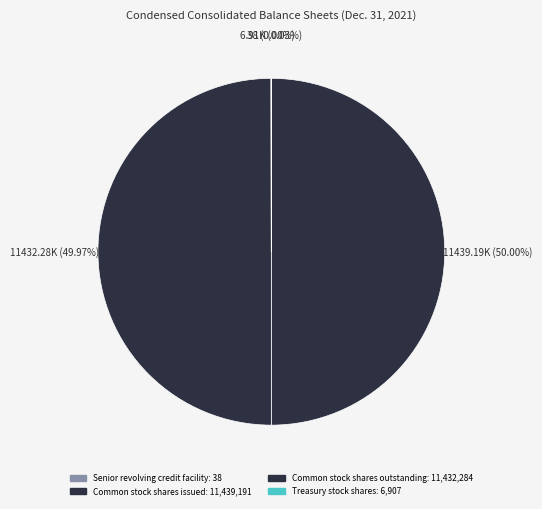

Rank the categories by value from lowest to highest.

Senior revolving credit facility, Treasury stock shares, Common stock shares outstanding, Common stock shares issued